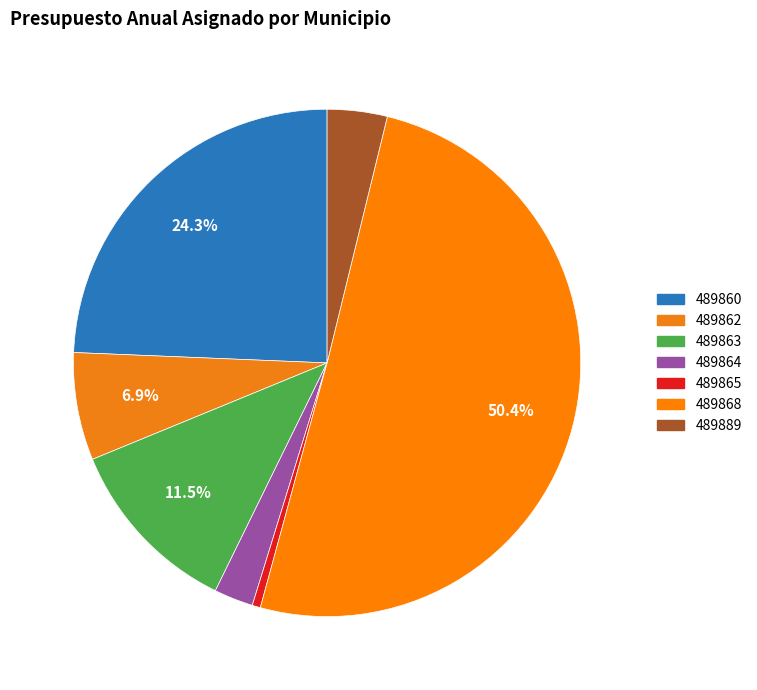

How many segments does this pie chart have?

7